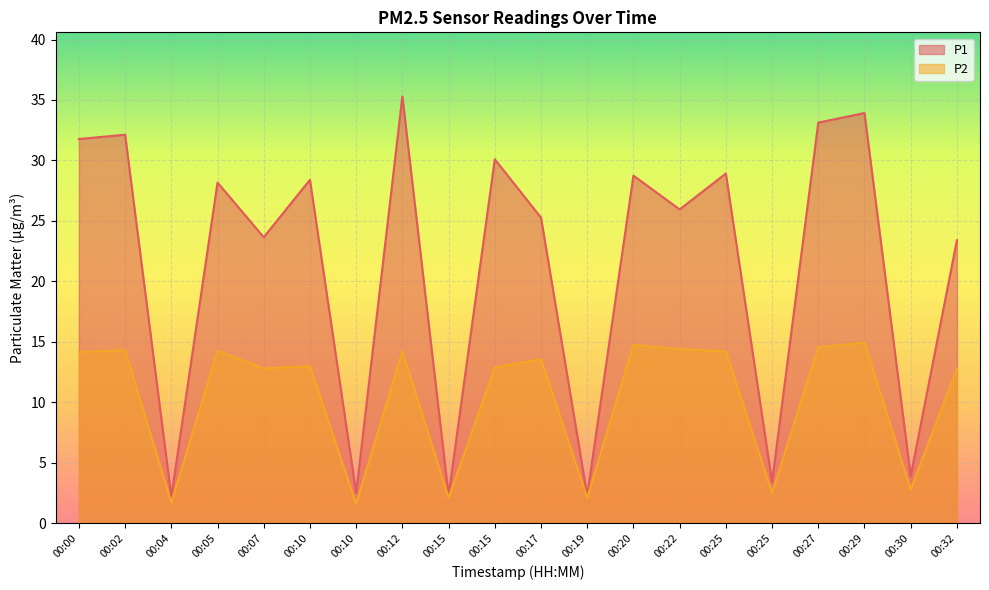

Reading right to left, transcribe all the data shown in this chart.

P1: 23.4	3.9	33.9	33.1	3.4	28.9	25.9	28.8	2.3	25.3	30.1	2.3	35.3	2.5	28.4	23.6	28.2	2.2	32.1	31.8
P2: 12.8	2.8	14.9	14.6	2.5	14.2	14.4	14.8	2.1	13.6	12.9	2.1	14.2	1.6	13.0	12.8	14.2	1.7	14.3	14.2